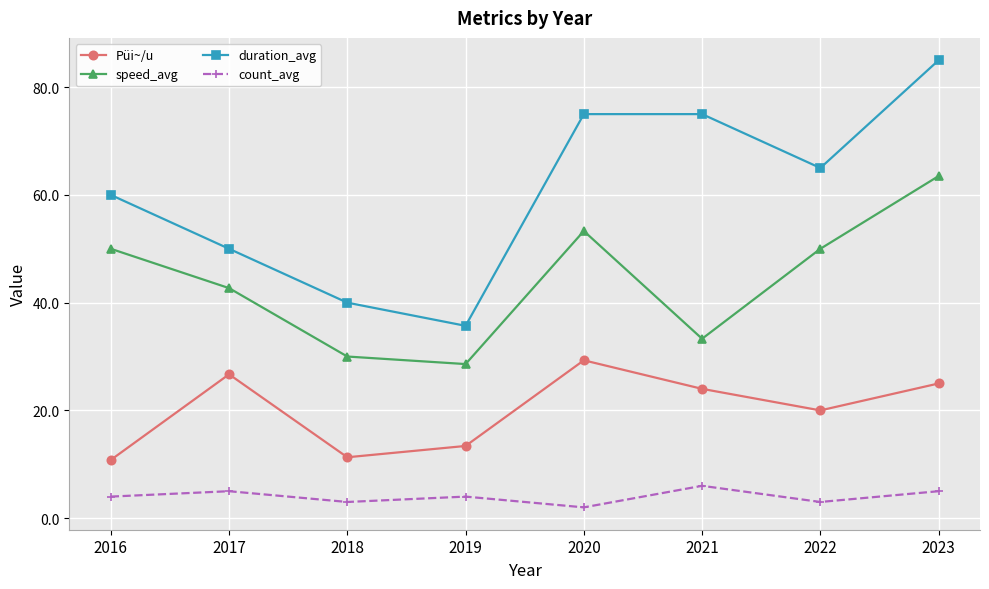

What is the value of the count_avg point at the 6th from the left?

6.0